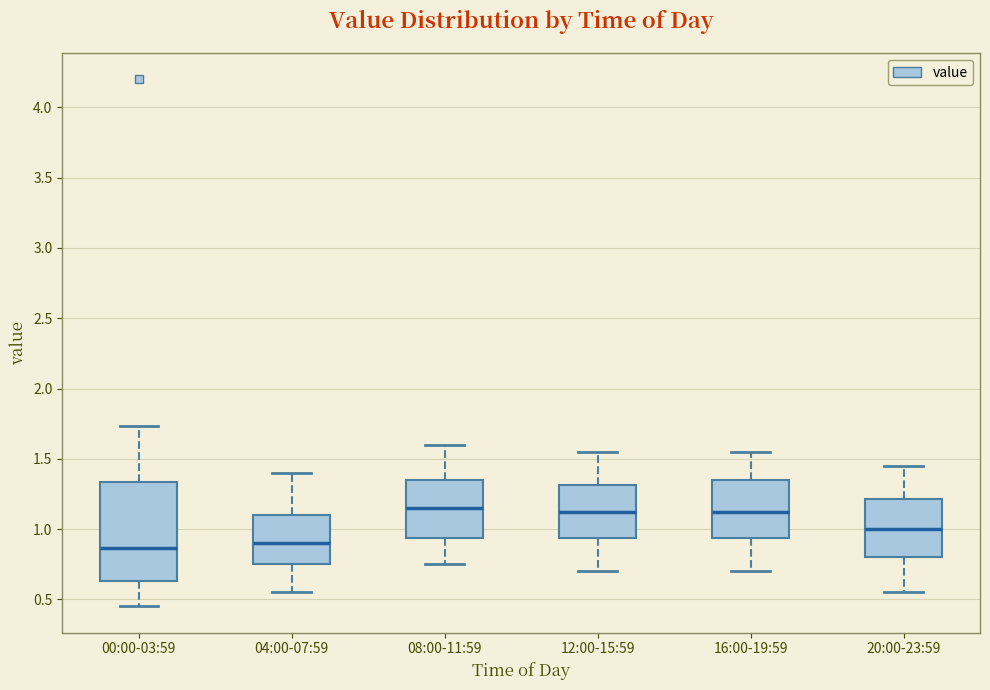

Reading left to right, read every box against the y-axis: the position of its median line, the range the box covers, and the ends of its whiskers. The values are not printed on the chart, so give them approximately, as read against the axis.

00:00-03:59: median 0.85, box 0.65 to 1.35, whiskers 0.45 to 1.75
04:00-07:59: median 0.90, box 0.75 to 1.10, whiskers 0.55 to 1.40
08:00-11:59: median 1.15, box 0.95 to 1.35, whiskers 0.75 to 1.60
12:00-15:59: median 1.15, box 0.95 to 1.30, whiskers 0.70 to 1.55
16:00-19:59: median 1.15, box 0.95 to 1.35, whiskers 0.70 to 1.55
20:00-23:59: median 1.00, box 0.80 to 1.20, whiskers 0.55 to 1.45